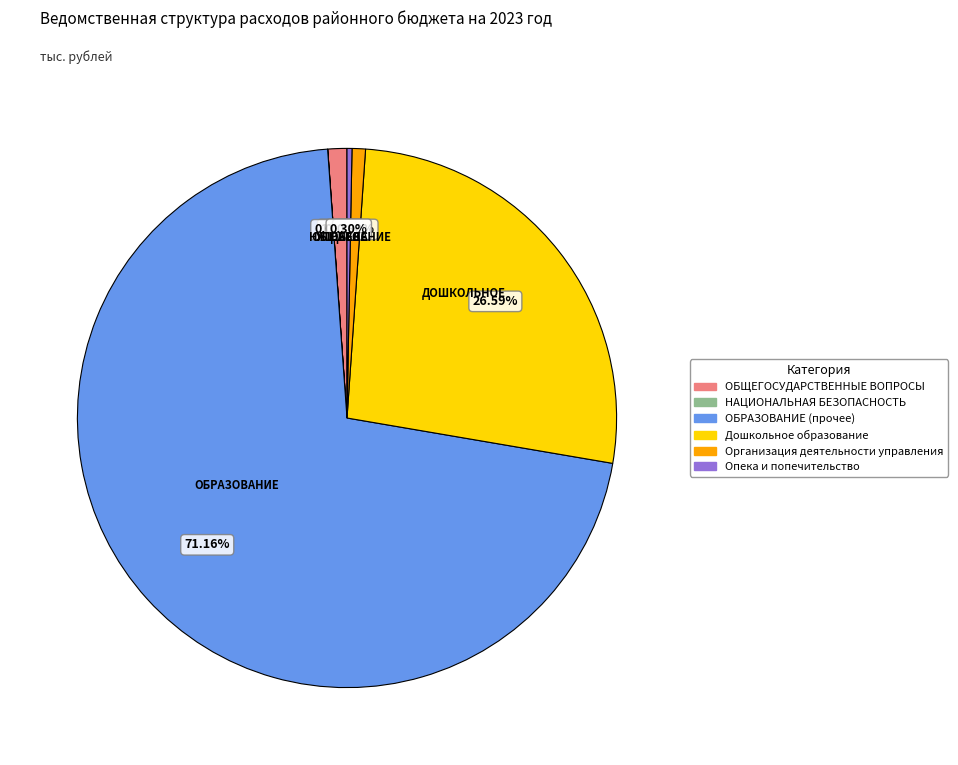

Combined, do Опека и попечительство and Дошкольное образование account for over 50%?

No